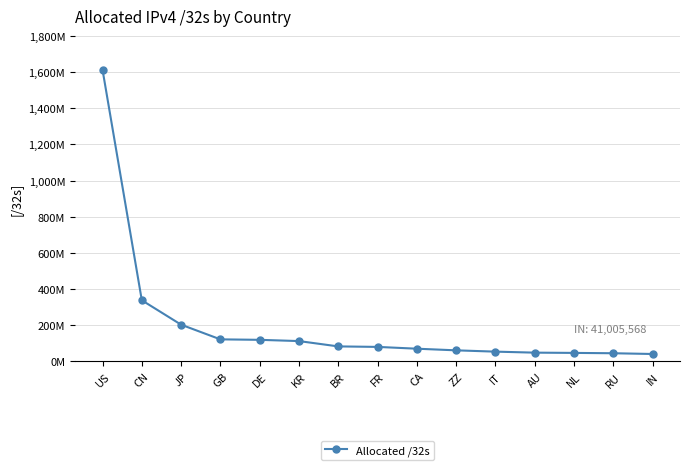

What is the greatest value displayed?

1613090816